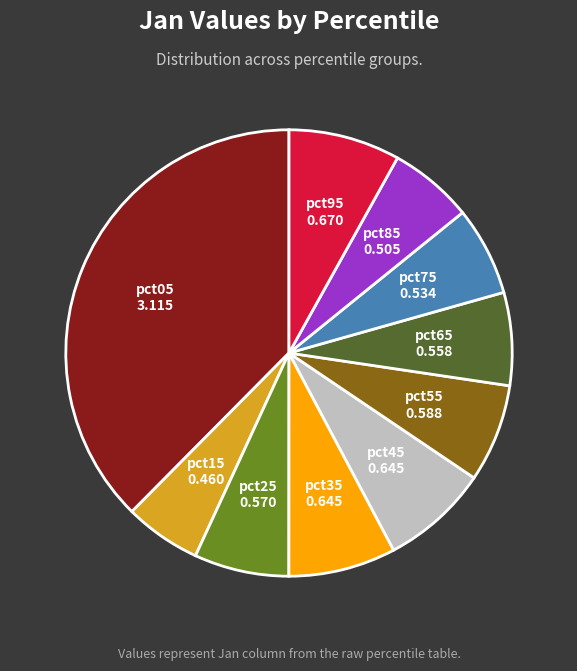

How many segments does this pie chart have?

10